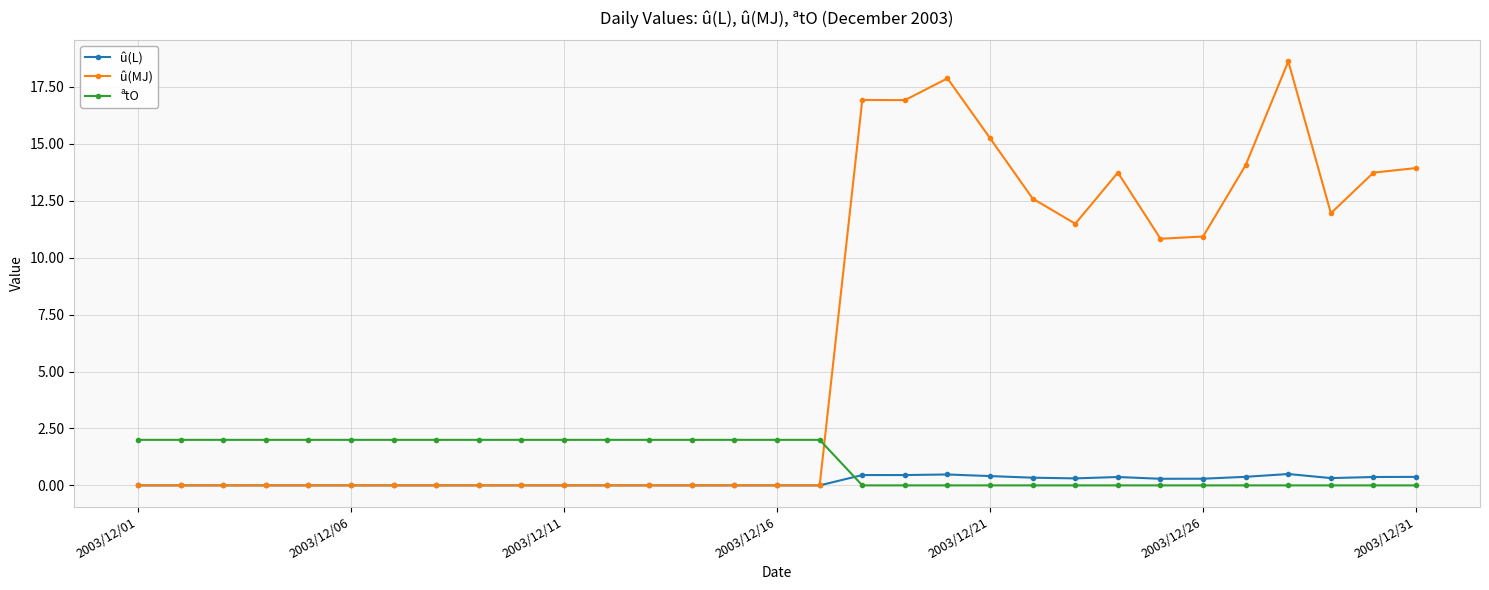

What is the greatest value displayed?

18.6